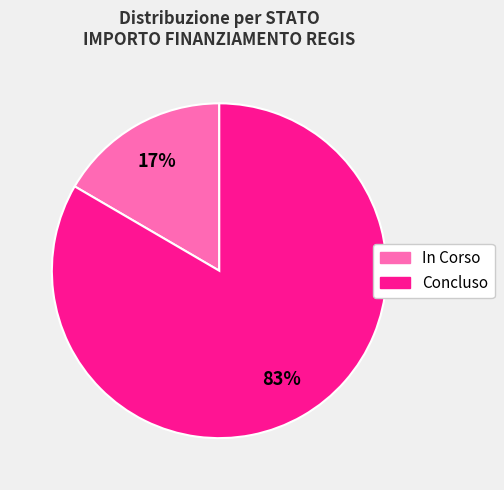

Does any single category account for the majority?

Yes